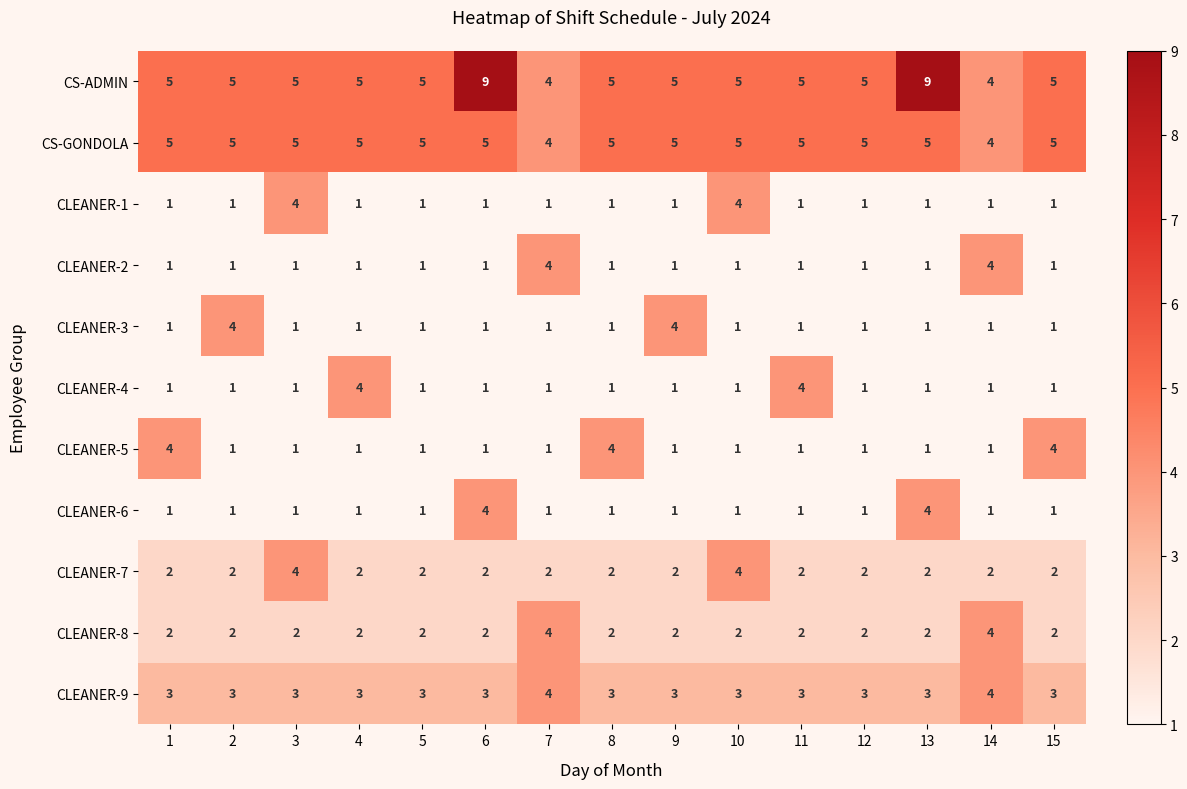

Count the CLEANER-1 values in the range 1 to 2.

13